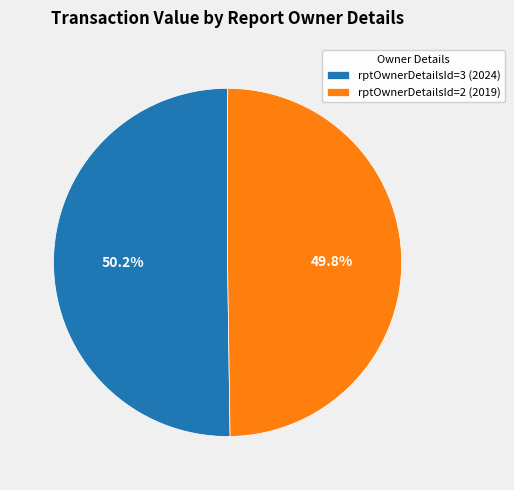

Approximately how many times larger is the value at rptOwnerDetailsId=2 (2019) compared to rptOwnerDetailsId=3 (2024)?

1.0